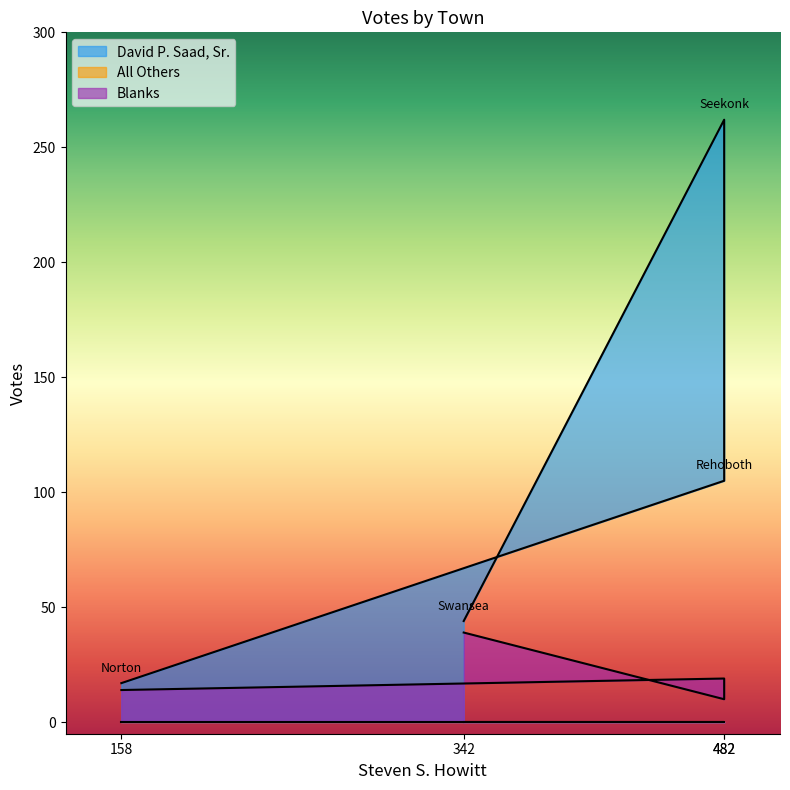

List the labels in order of Blanks value, largest first.

342, 482, 158, 482